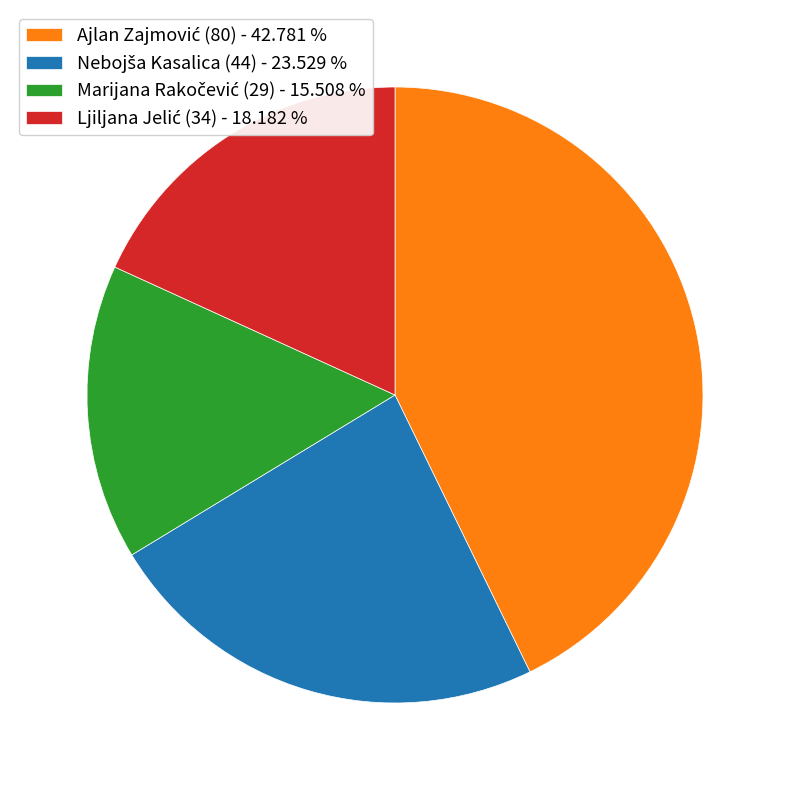

Is there any slice that represents more than half of the pie?

No